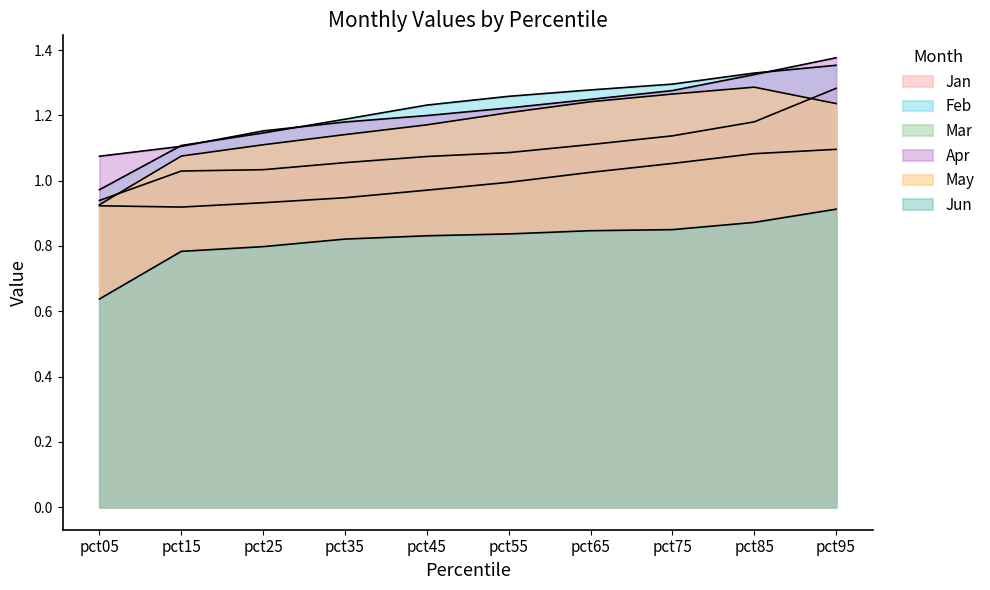

What is the value of the Jan point at the 2nd from the left?

1.0